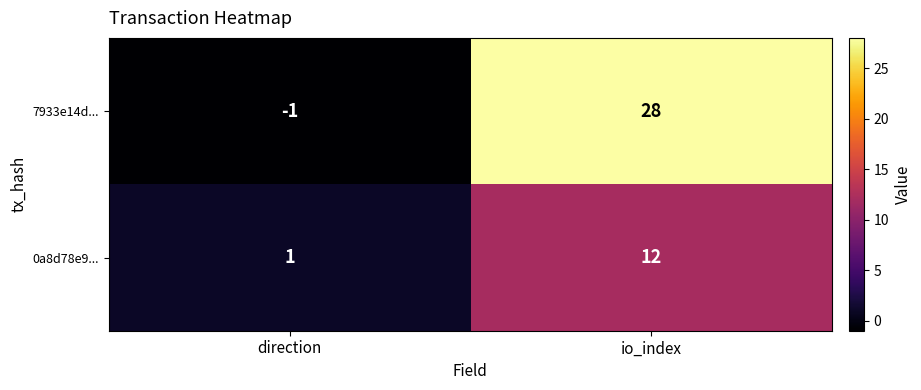

Reading left to right, list all the values displayed in this chart.

7933e14d...: -1	28
0a8d78e9...: 1	12